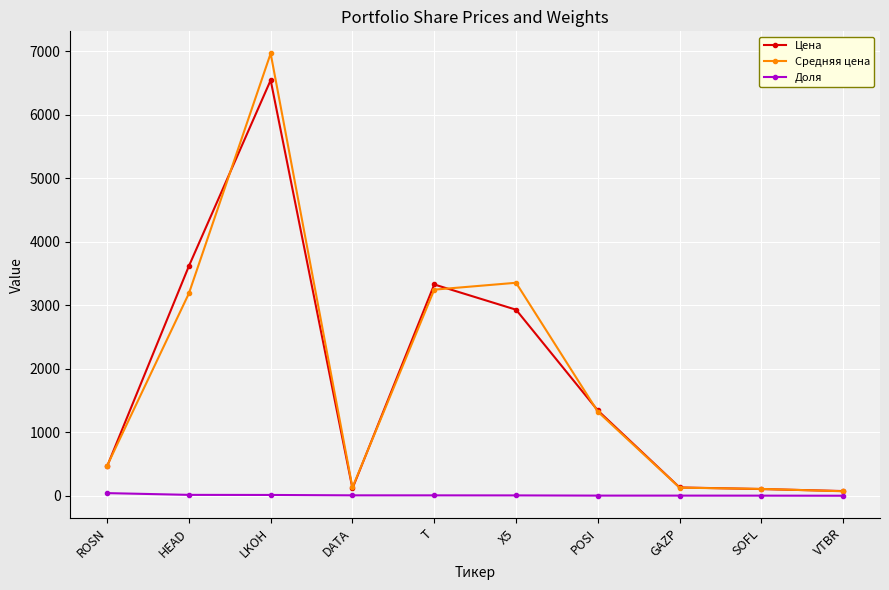

What is the label of the 2nd point from the left?

HEAD